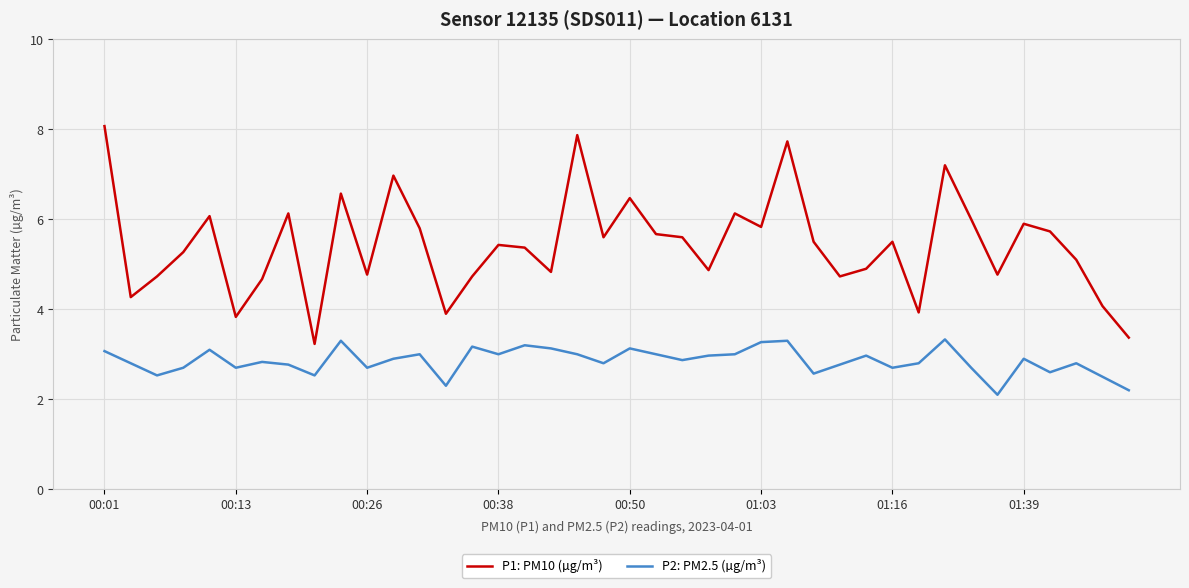

True or false: P1: PM10 (µg/m³) and P2: PM2.5 (µg/m³) cross at least once.

False